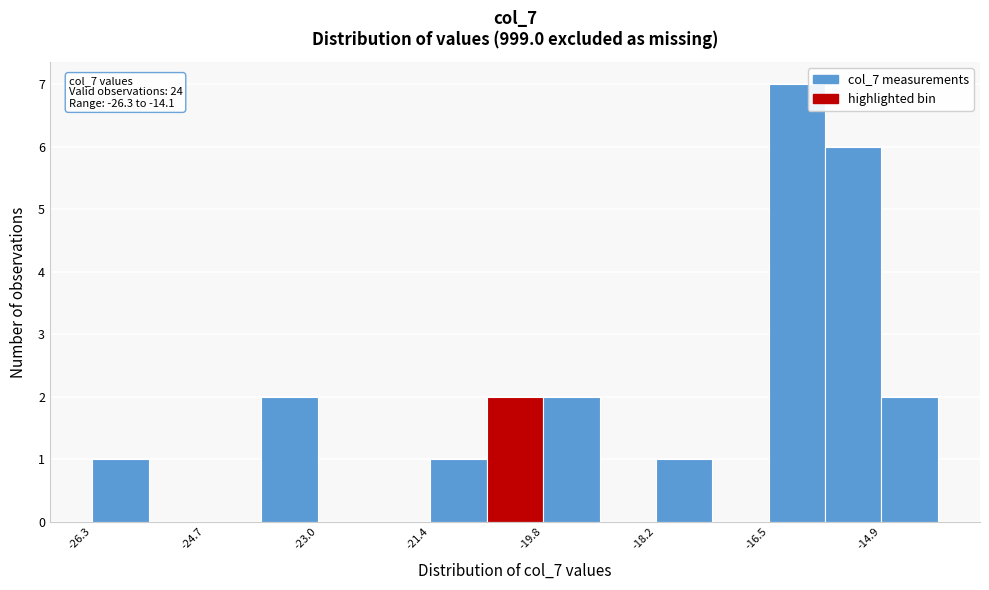

Over which range of the x-axis is the bar tallest?

-16.6 to -15.8